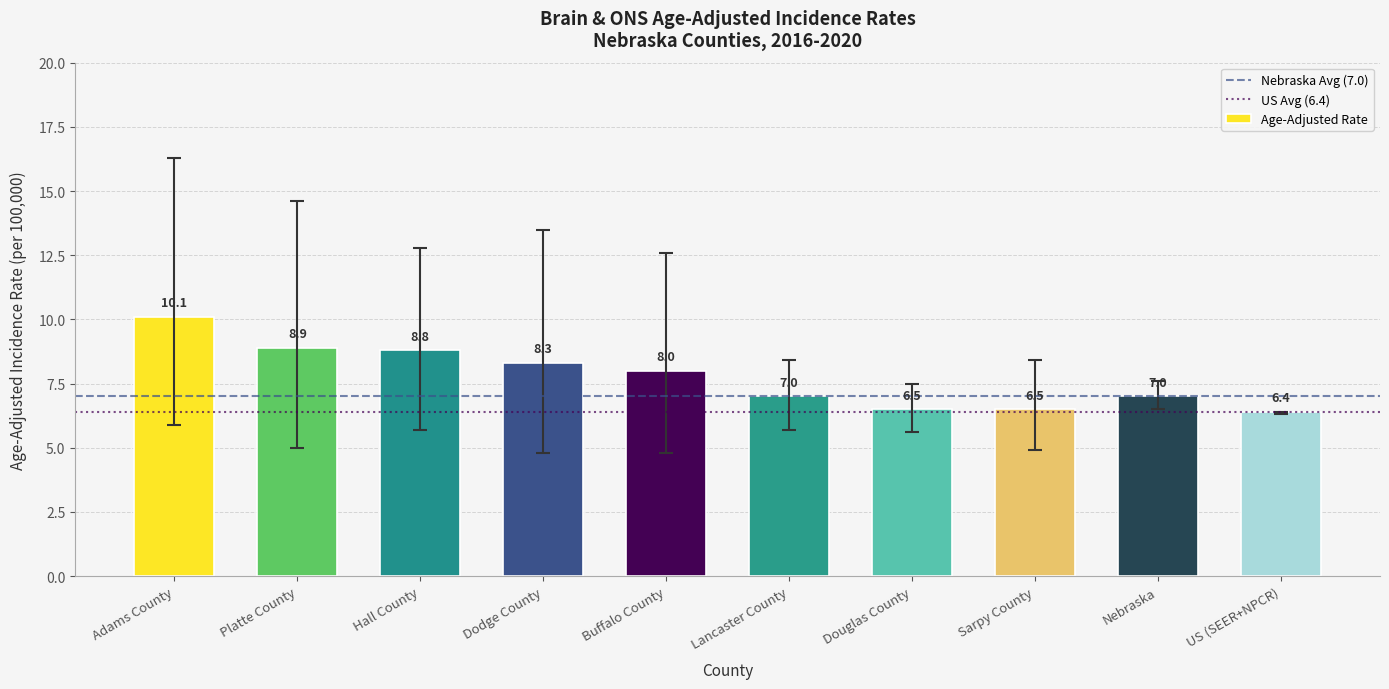

Is it true that the value at Dodge County is 8.3?

True